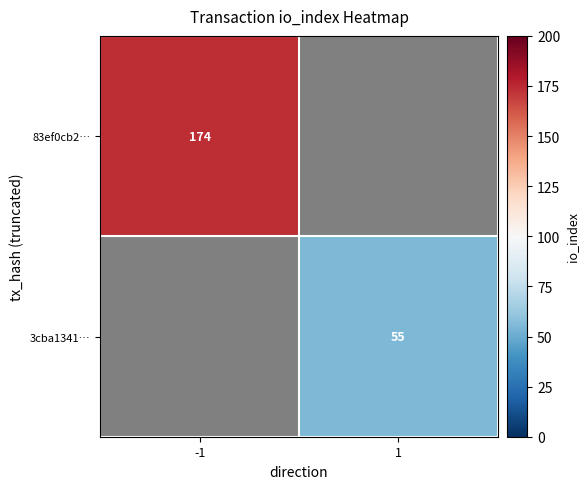

At how many categories does at least one series exceed 148?

1